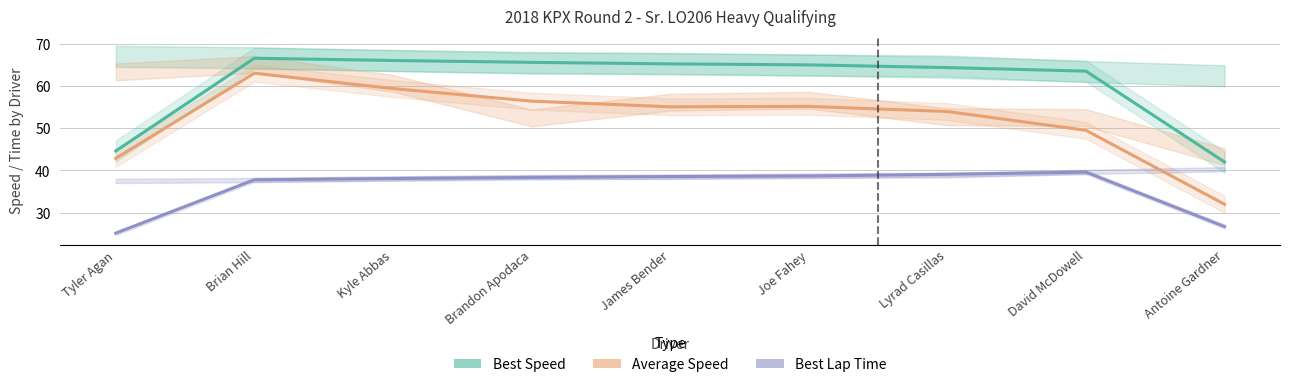

True or false: Best Lap Time and Best Speed cross at least once.

False